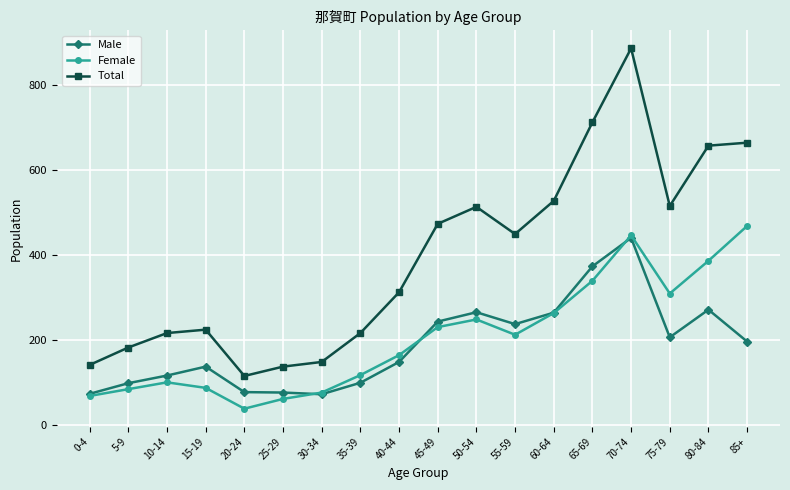

What is the label of the 8th point from the left?

35-39